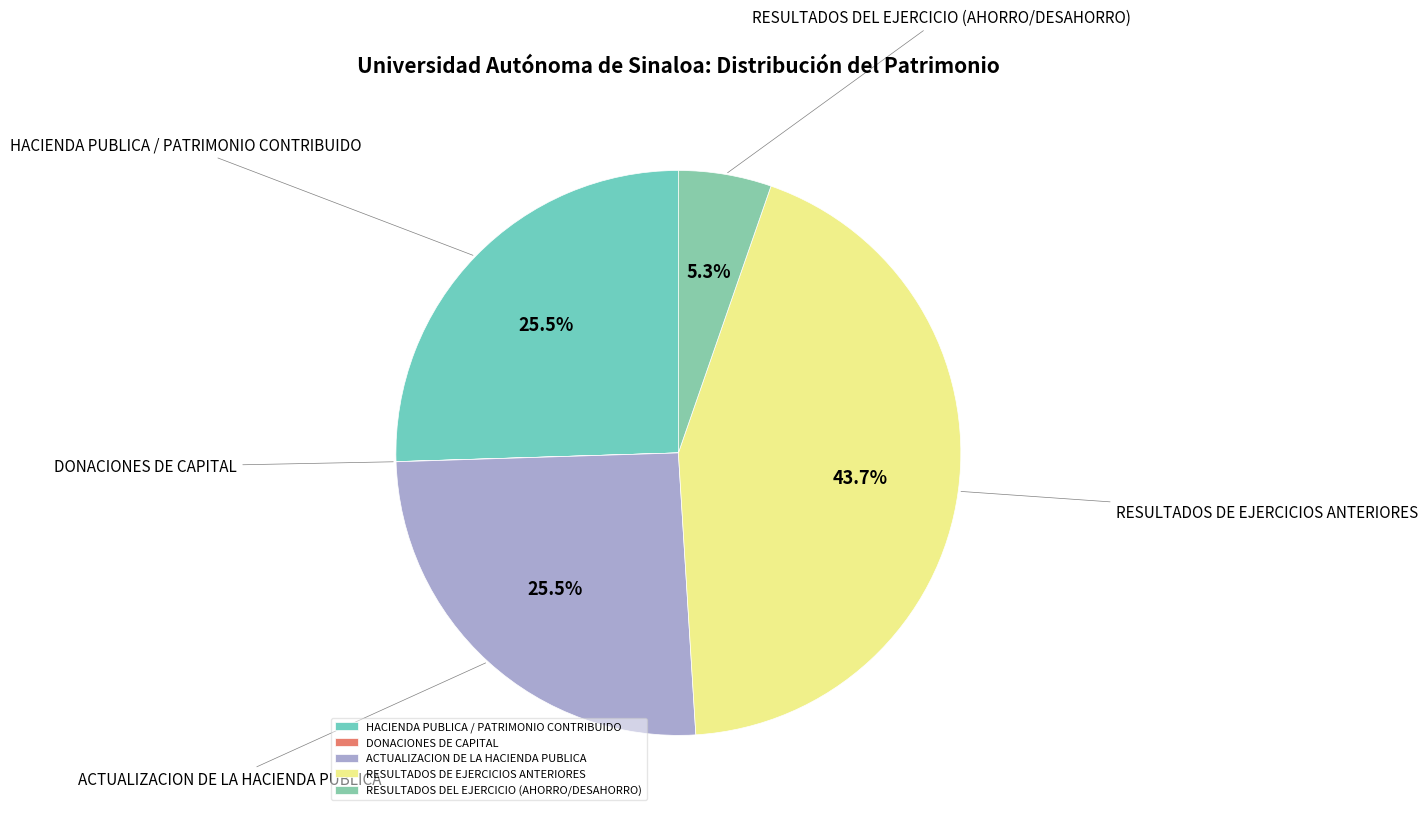

Between RESULTADOS DE EJERCICIOS ANTERIORES and HACIENDA PUBLICA / PATRIMONIO CONTRIBUIDO, which is larger?

RESULTADOS DE EJERCICIOS ANTERIORES